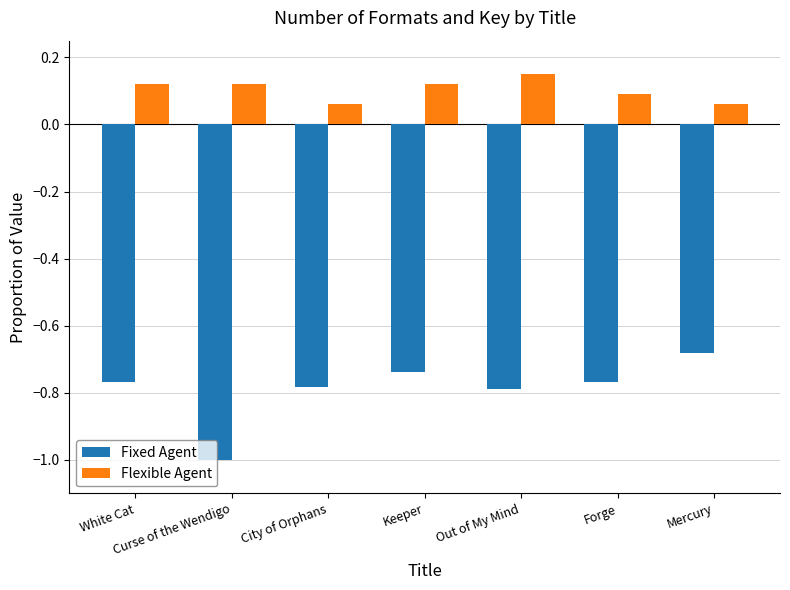

How many groups of bars are there?

7